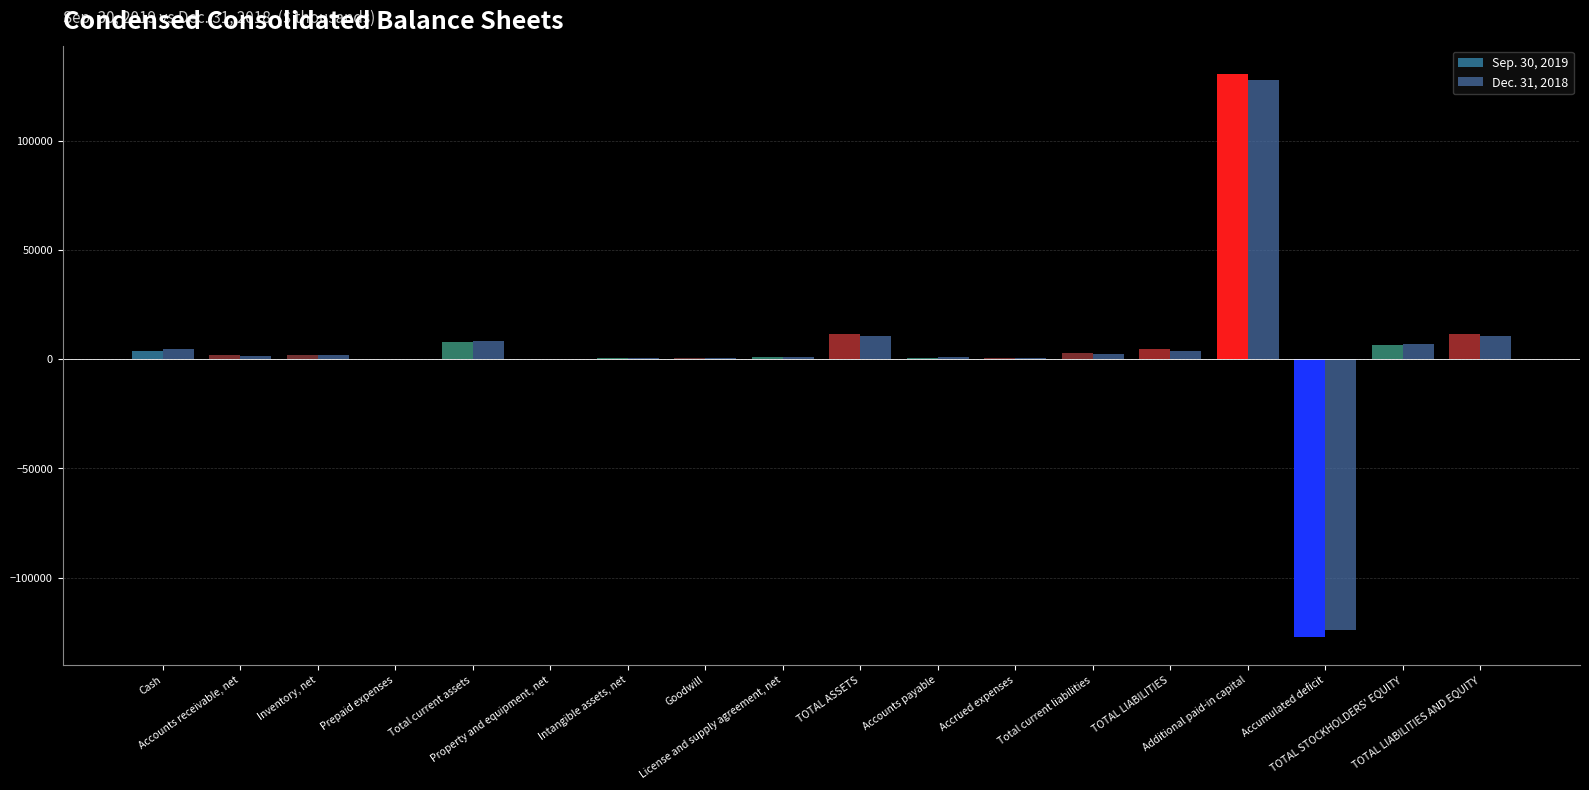

What is the label of the 4th bar from the left?

Prepaid expenses